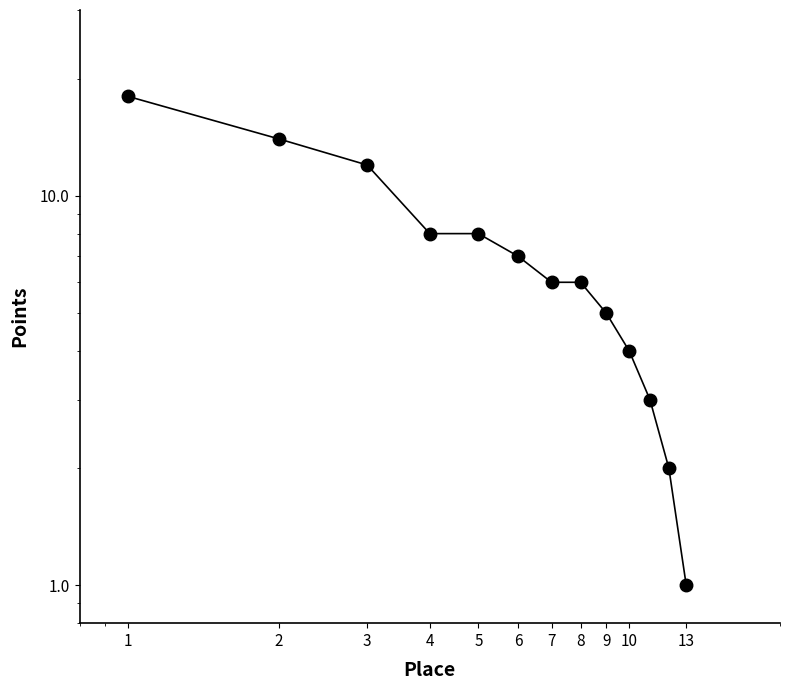

Count the number of categories in the chart.

13